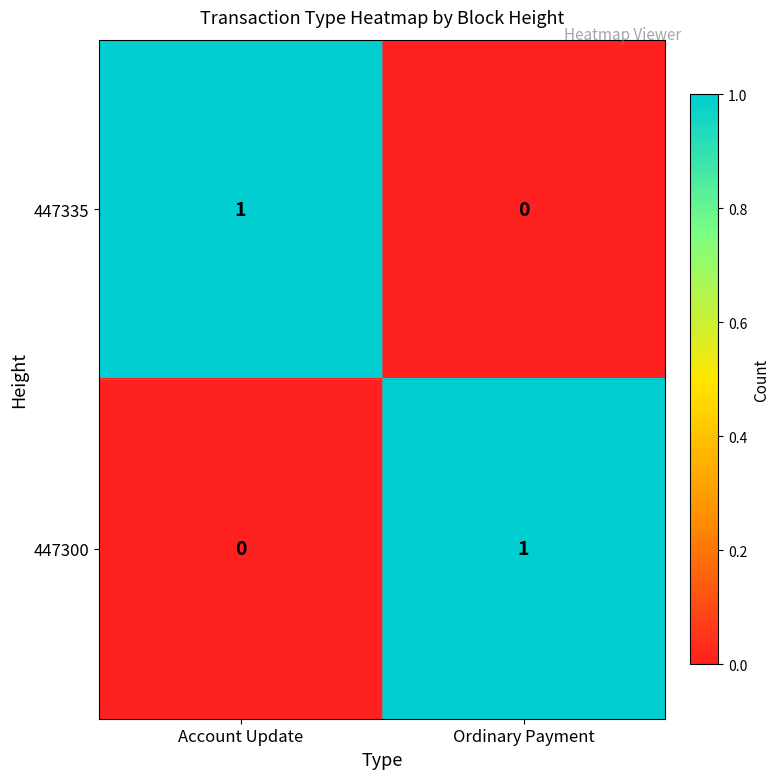

What is the total value across all series at Account Update?

1